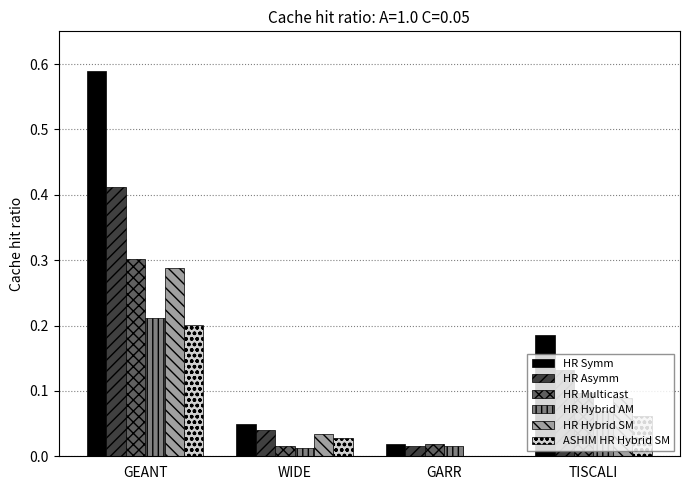

Which series changed the most between GEANT and TISCALI?

HR Symm